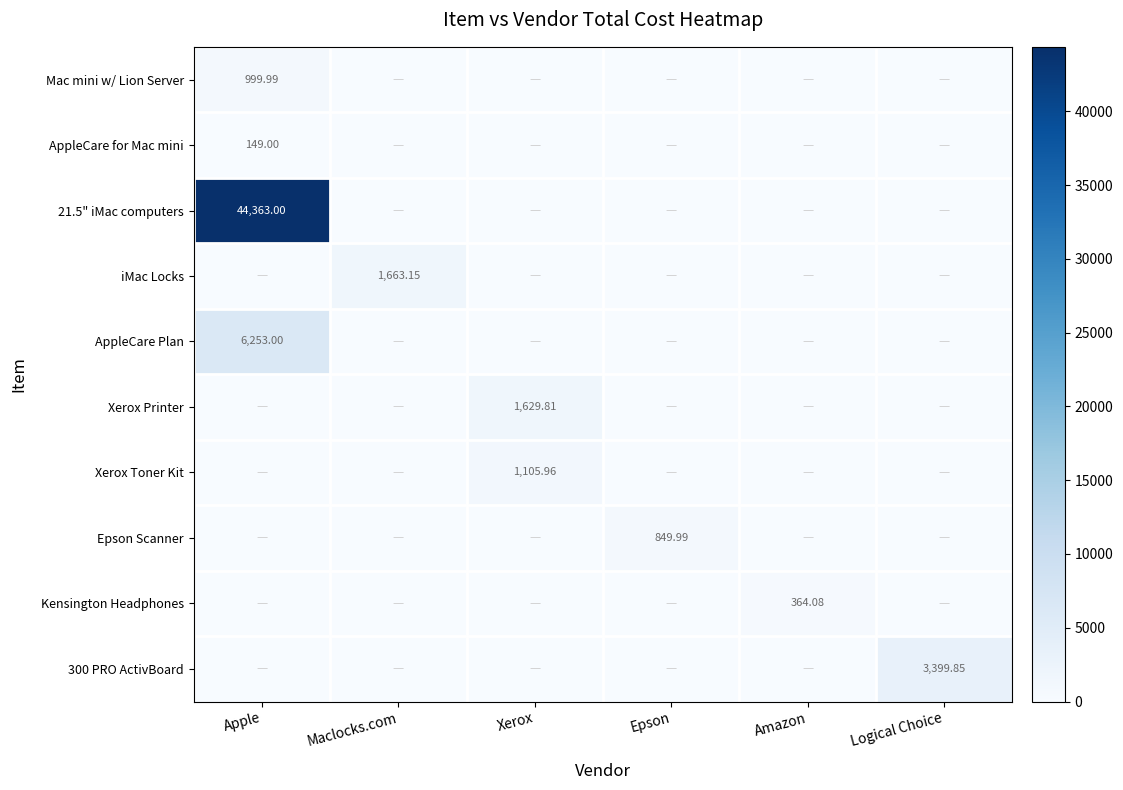

At which category is the sum across all series the highest?

Apple